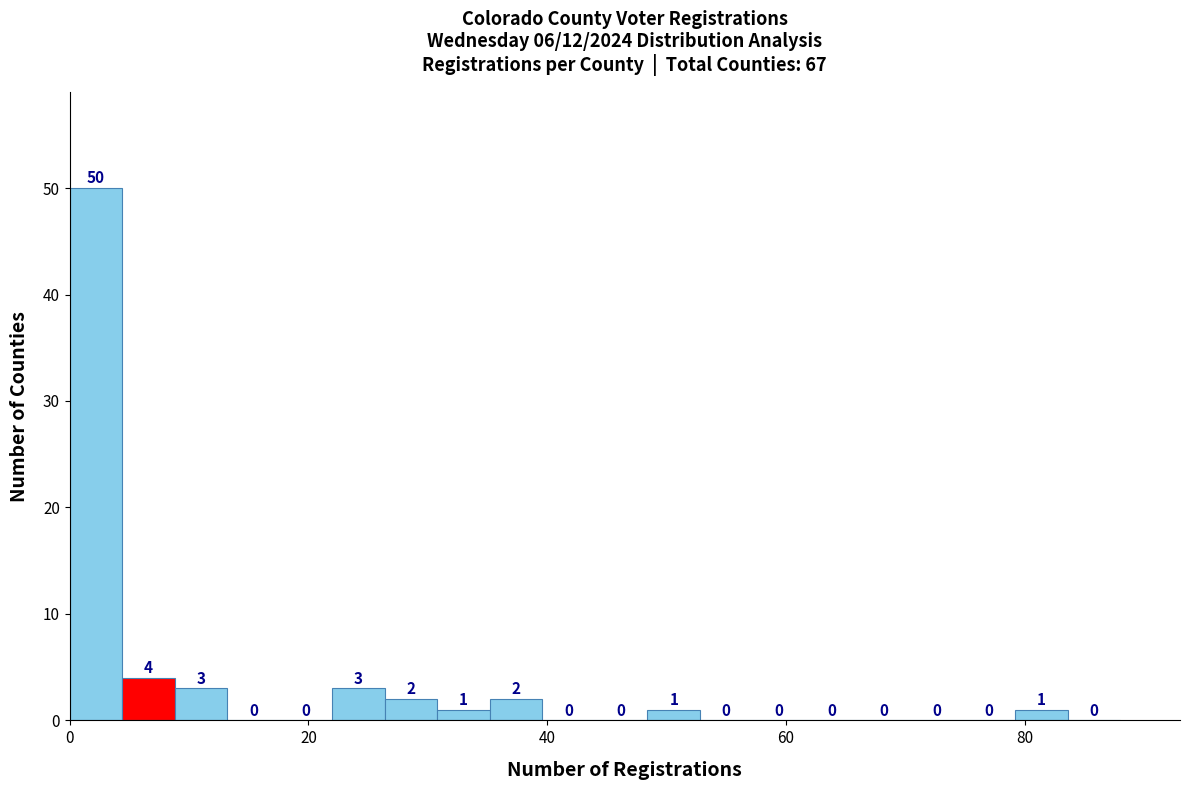

Around what value on the x-axis is the tallest bar? Give the approximate position of its centre, as read against the axis.

2